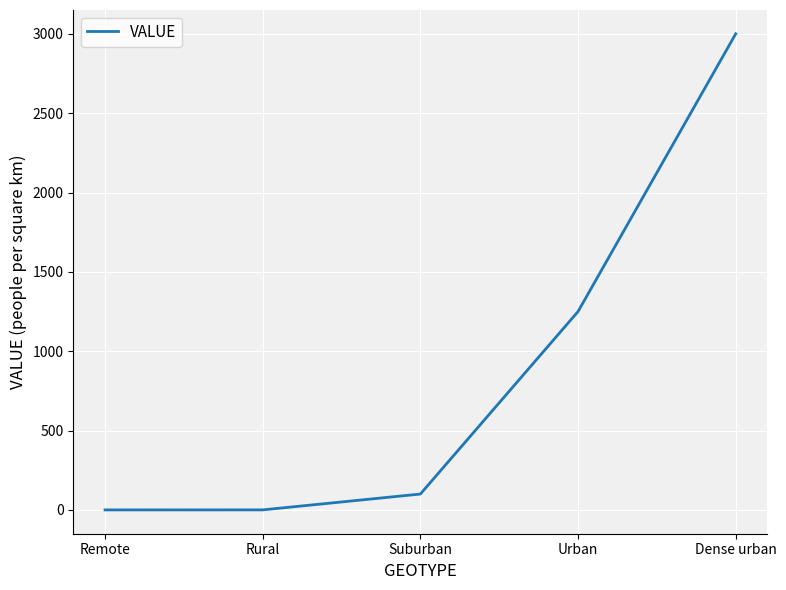

Does the chart have visible grid lines?

Yes